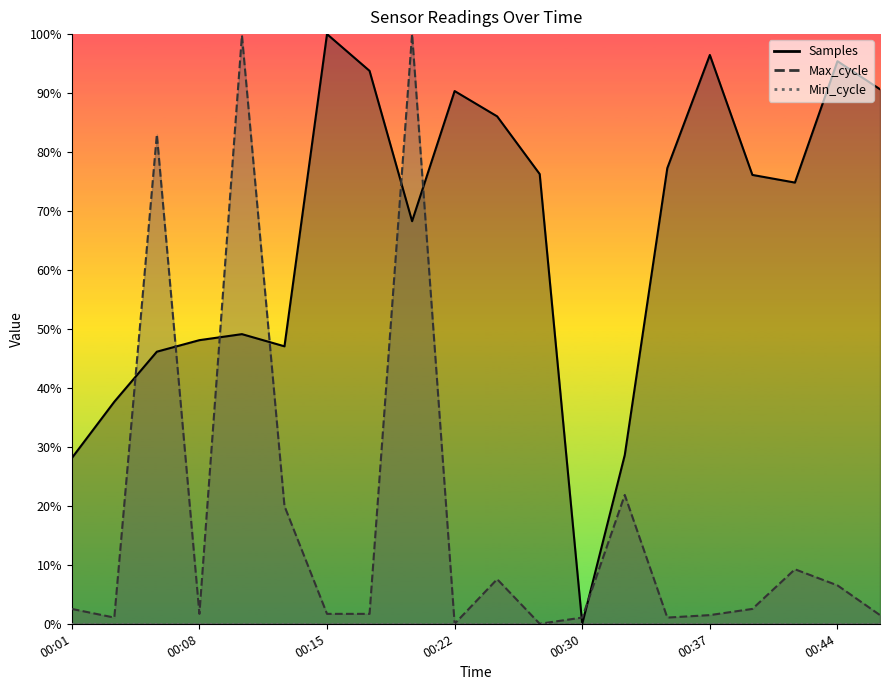

How many lines are shown in the chart?

2